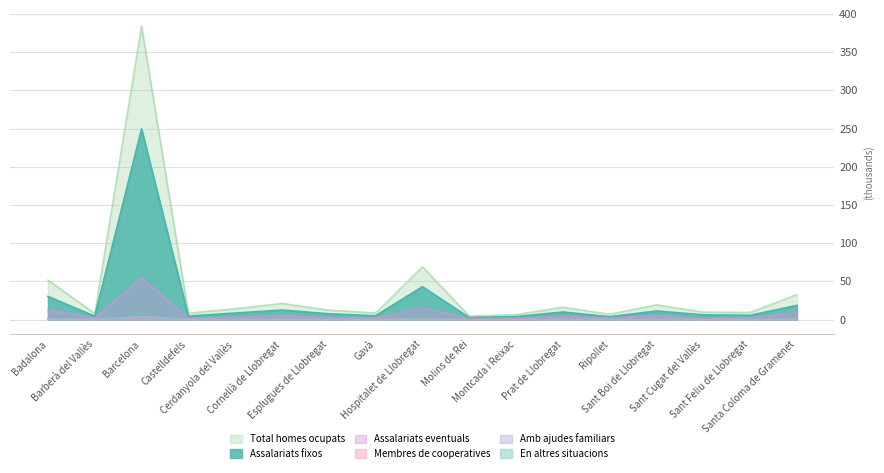

List the labels in order of Total homes ocupats value, largest first.

Barcelona, Hospitalet de Llobregat, Badalona, Santa Coloma de Gramenet, Cornellà de Llobregat, Sant Boi de Llobregat, Prat de Llobregat, Cerdanyola del Vallès, Esplugues de Llobregat, Sant Cugat del Vallès, Sant Feliu de Llobregat, Gavà, Castelldefels, Barberà del Vallès, Ripollet, Montcada i Reixac, Molins de Rei